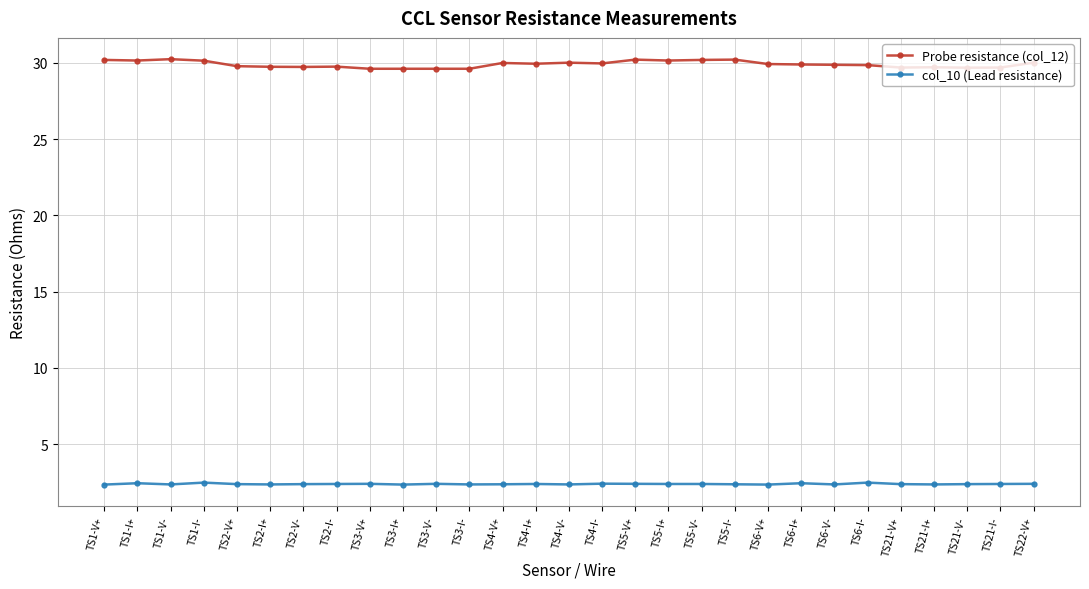

At TS2-I-, list the series in order from smallest to largest.

col_10 (Lead resistance), Probe resistance (col_12)